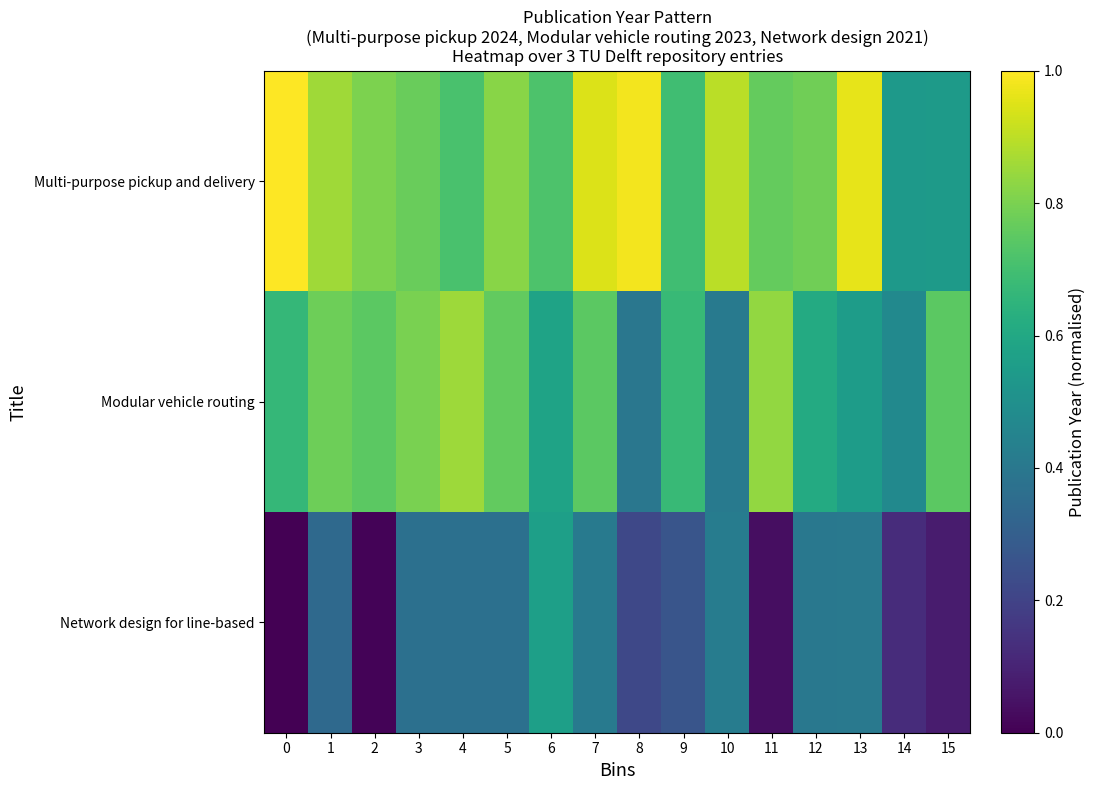

Which series changed the most between 7 and 14?

Multi-purpose pickup and delivery